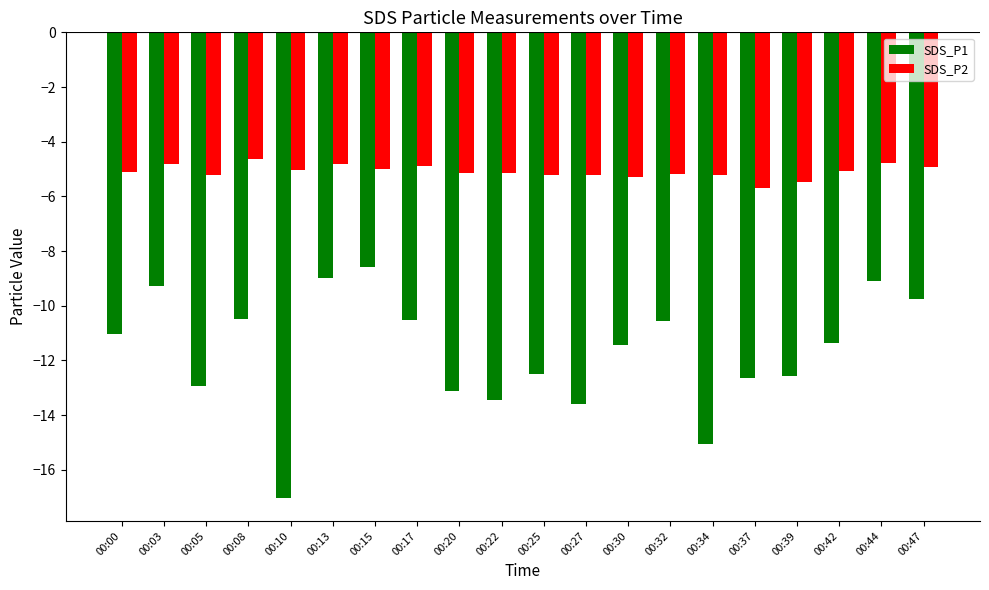

What is the maximum value for SDS_P1?

-8.6